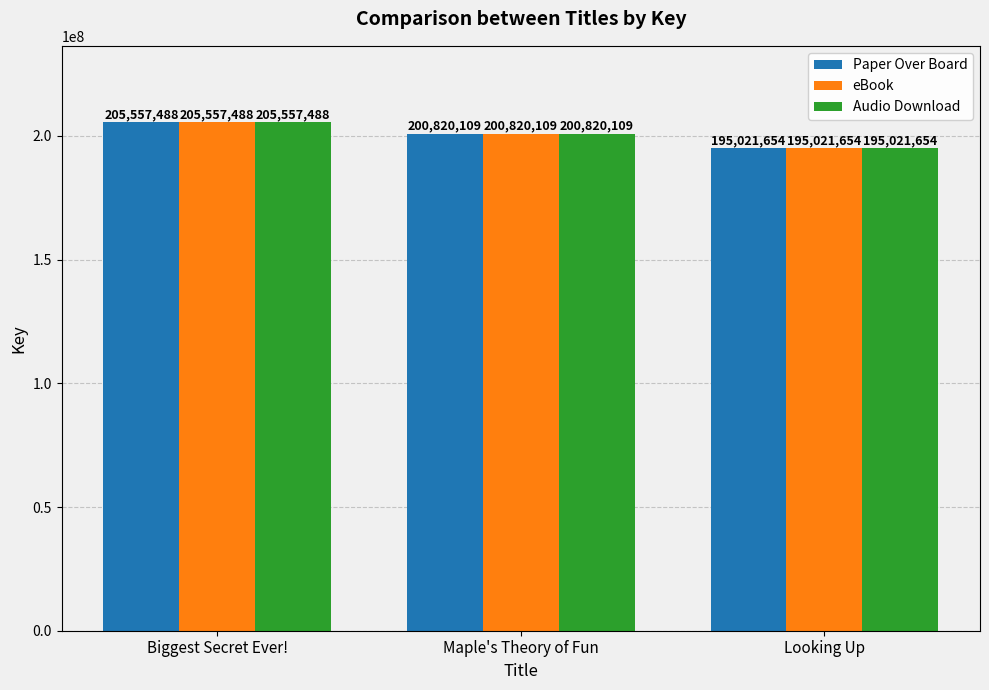

What are all the series names shown in the legend?

Paper Over Board, eBook, Audio Download